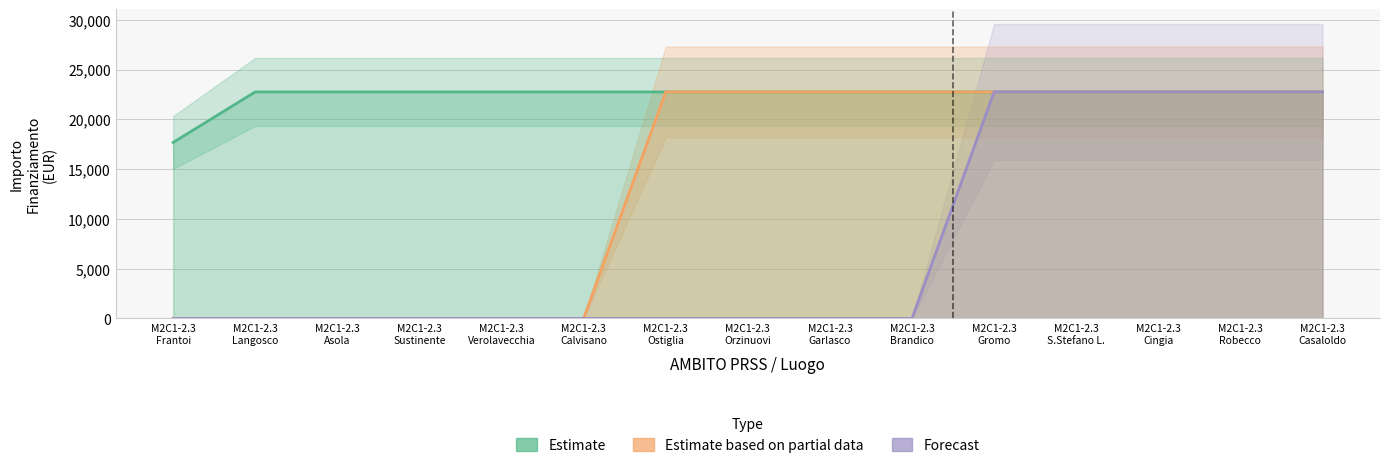

List the series in order of their peak value, highest first.

Estimate, Estimate based on partial data, Forecast